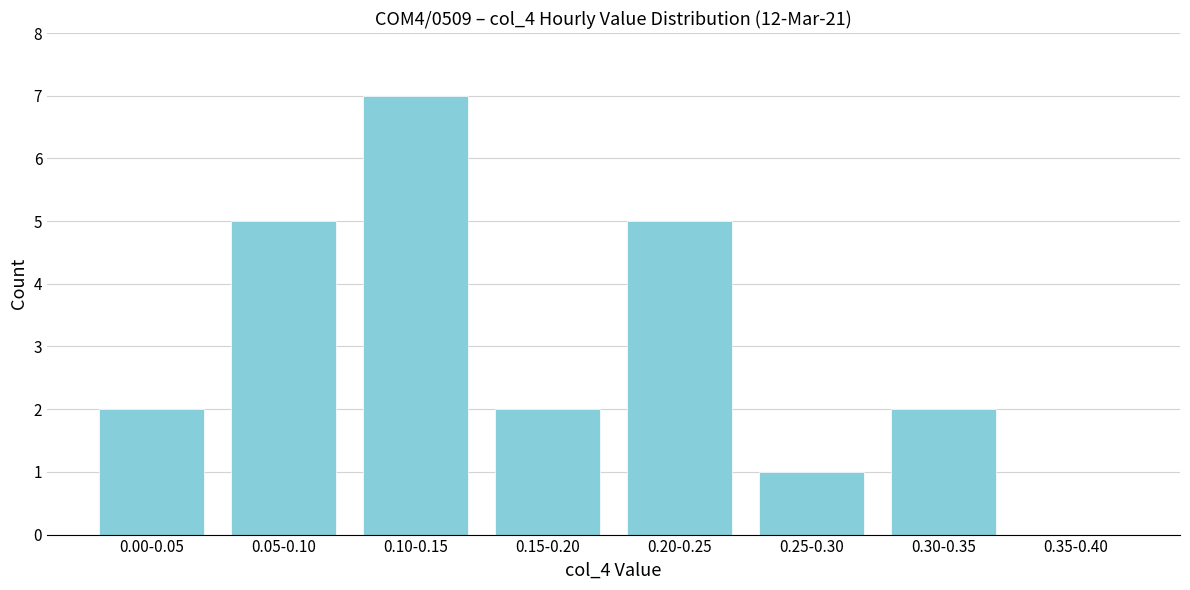

Reading left to right, what are all the values shown in this chart?

0.00-0.05=2	0.05-0.10=5	0.10-0.15=7	0.15-0.20=2	0.20-0.25=5	0.25-0.30=1	0.30-0.35=2	0.35-0.40=0